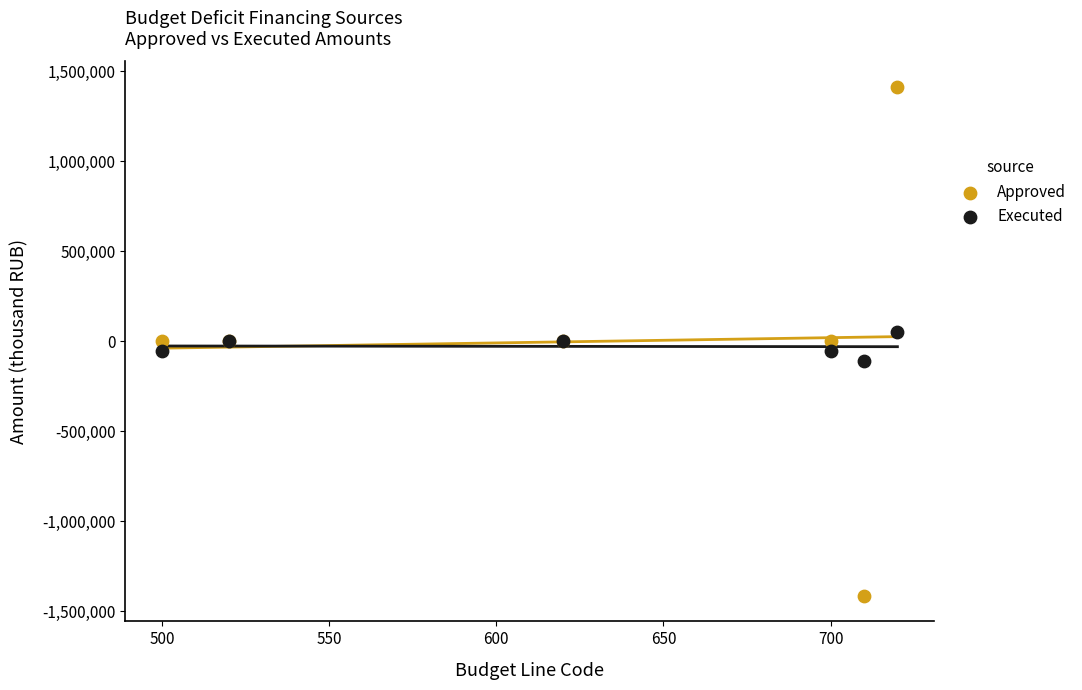

What are all the series names shown in the legend?

Approved, Executed